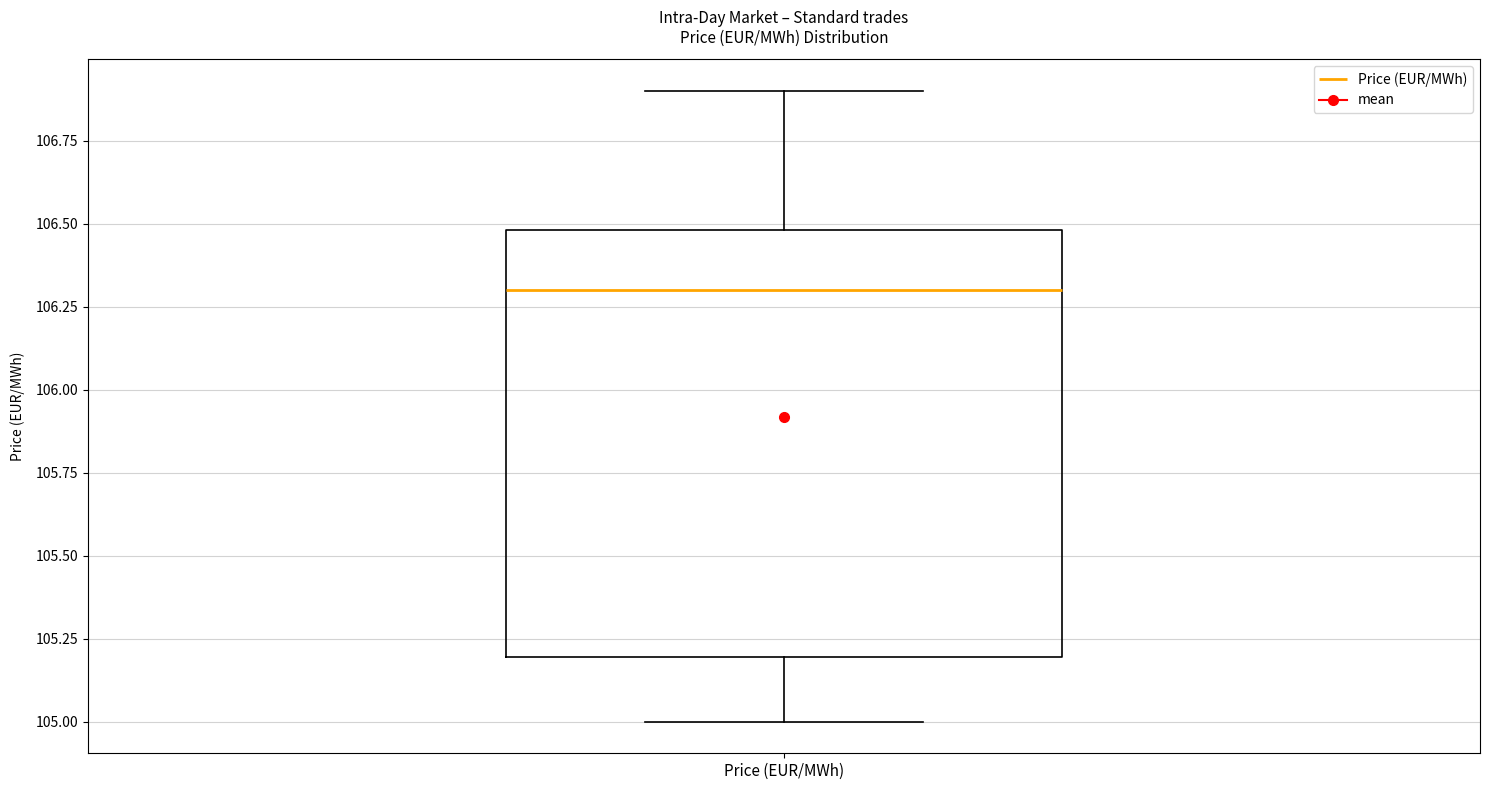

Transcribe this box plot: give where the median line is, the range the box spans, and where the two whiskers end, as read against the y-axis. The values are not printed on the chart, so give them approximately, as read against the axis.

median 106.3, box 105.2 to 106.5, whiskers 105.0 to 106.9